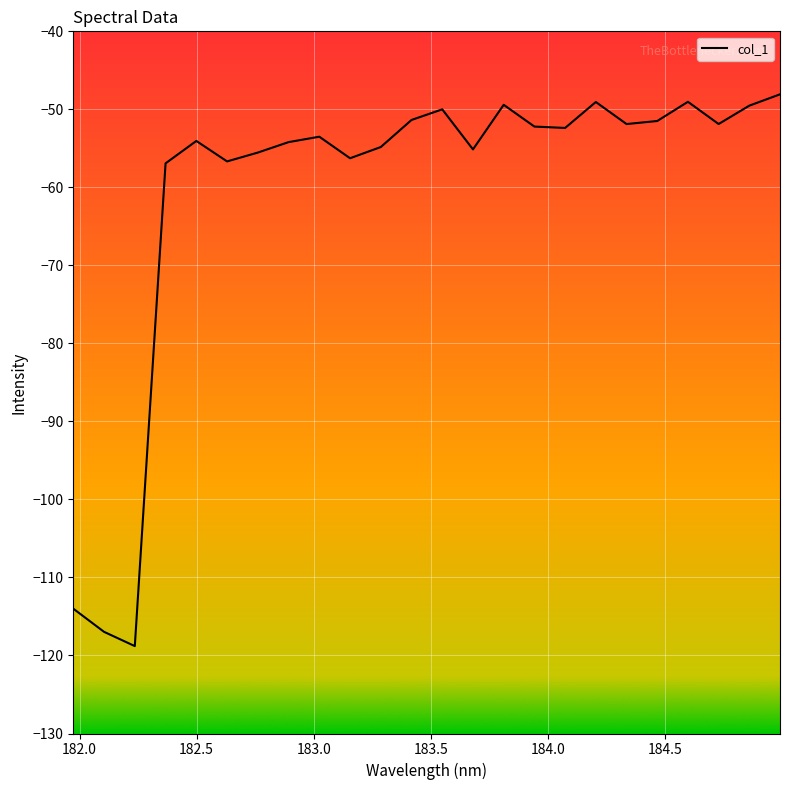

What is the minimum value shown in the chart?

-118.8